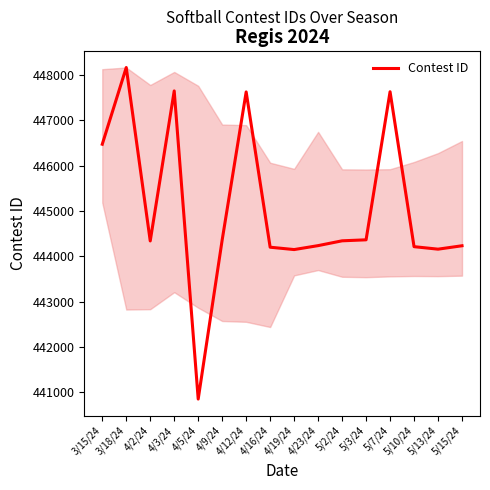

What is the greatest value displayed?

448160